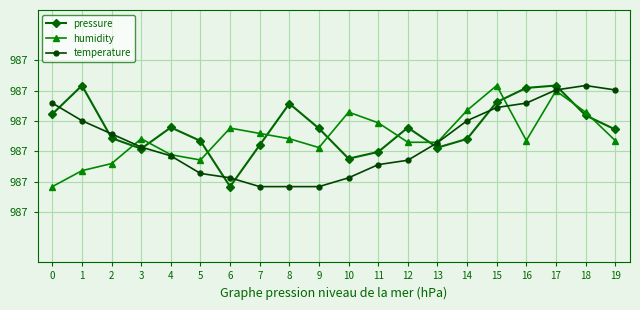

Where is the first local maximum for humidity?

3